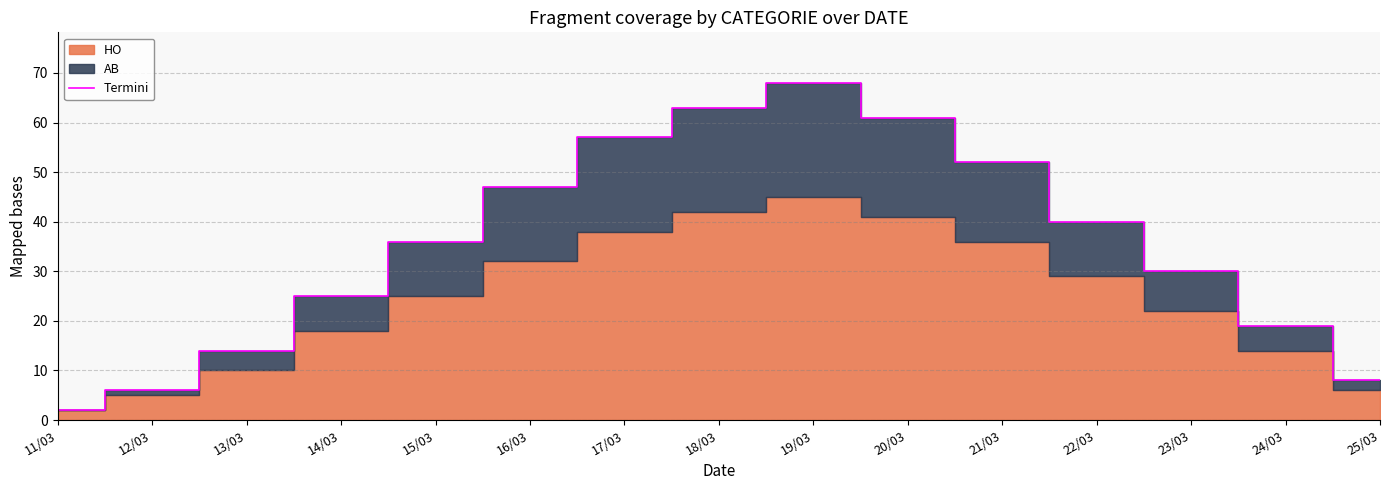

The value at 16/03 is 61. True or false?

False